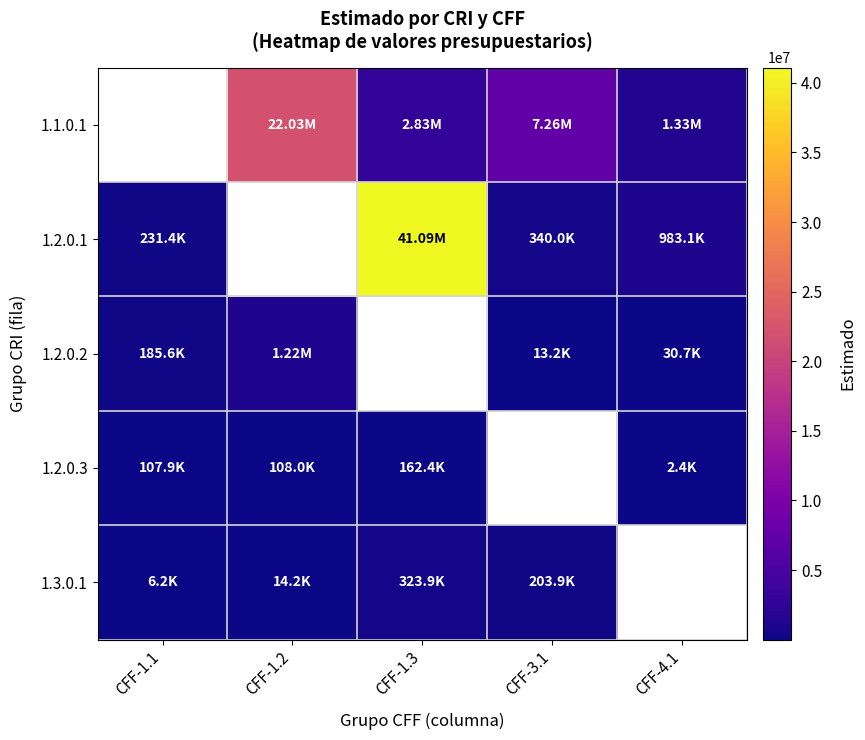

Between CFF-1.2 and CFF-4.1, which is larger?

CFF-1.2